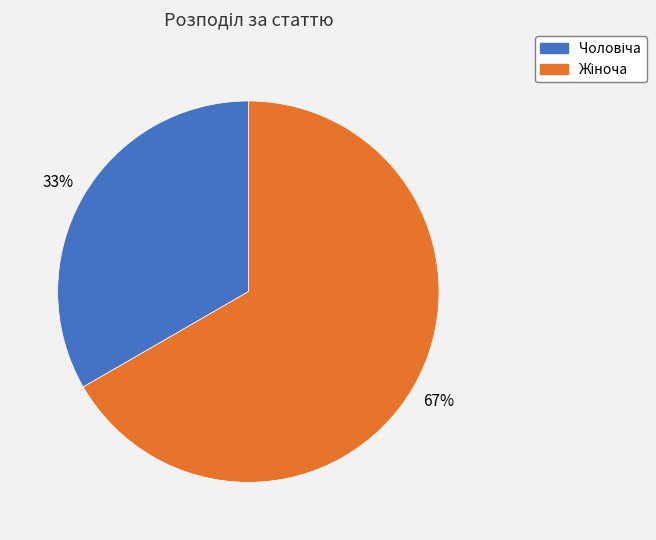

To the nearest percent, what is the average slice percentage?

50%